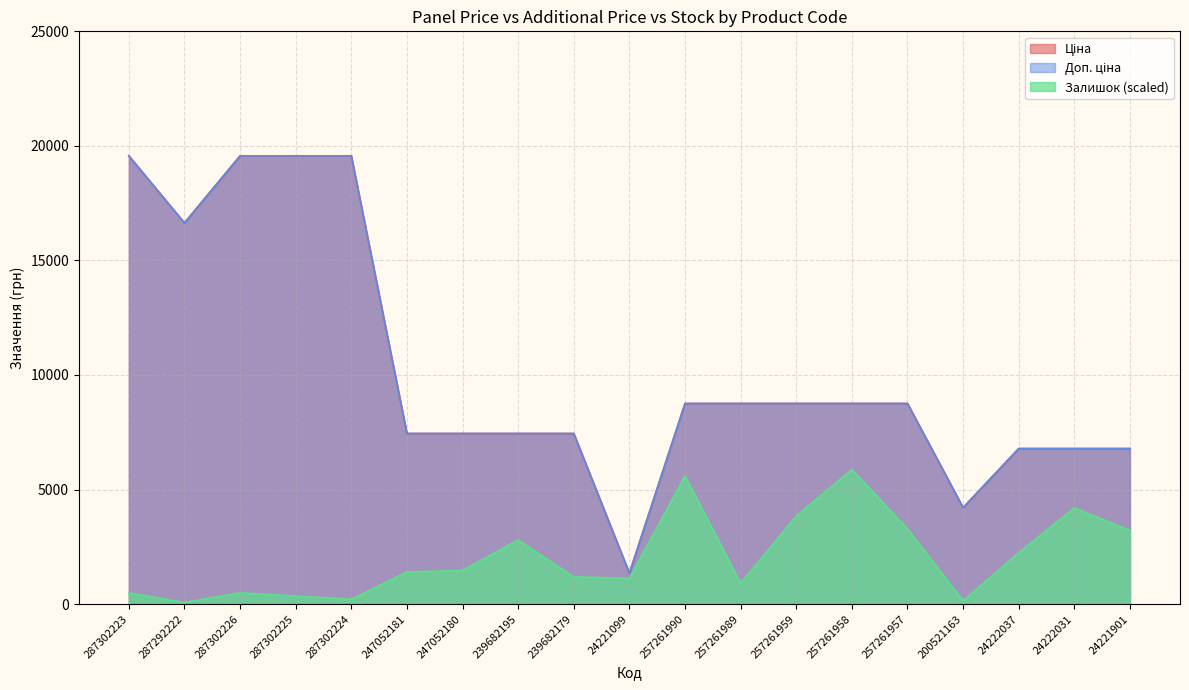

Where is the first local maximum for Залишок?

287302226